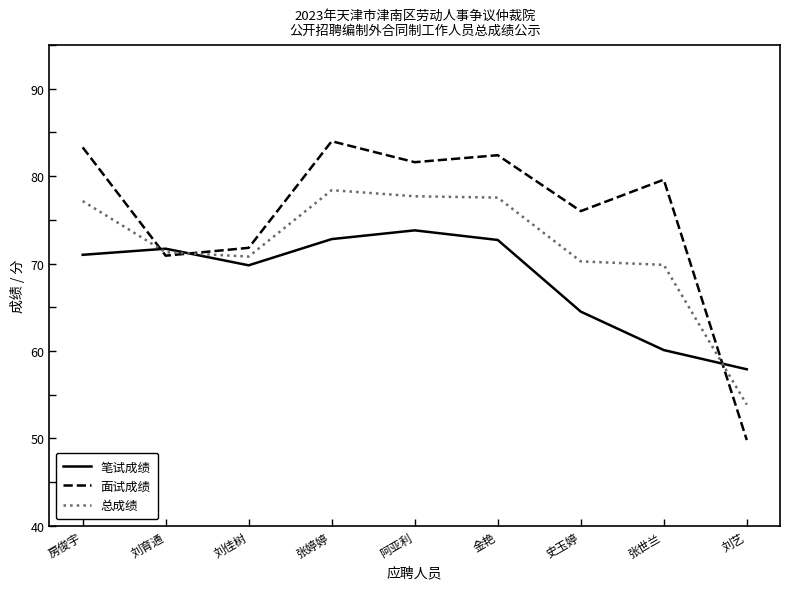

List the series in order of their peak value, lowest first.

笔试成绩, 总成绩, 面试成绩